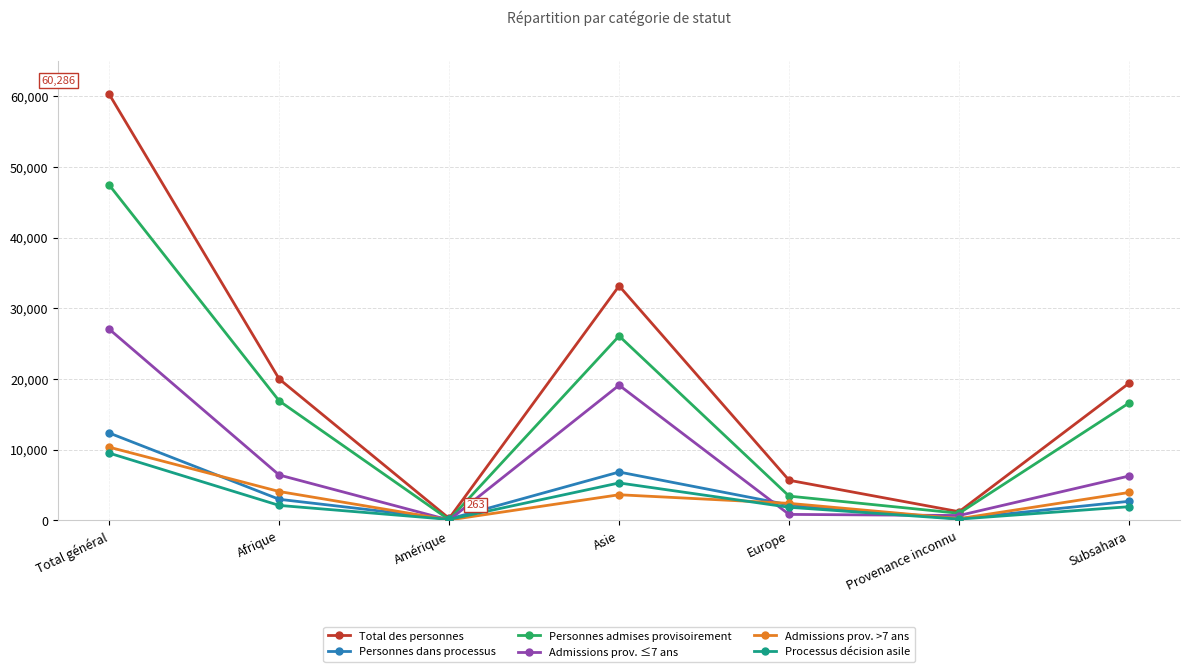

What is the label of the 6th point from the right?

Afrique